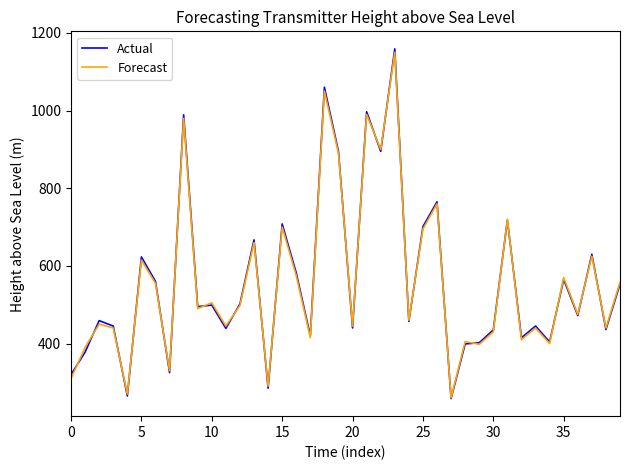

Which series has the widest spread of values?

Actual